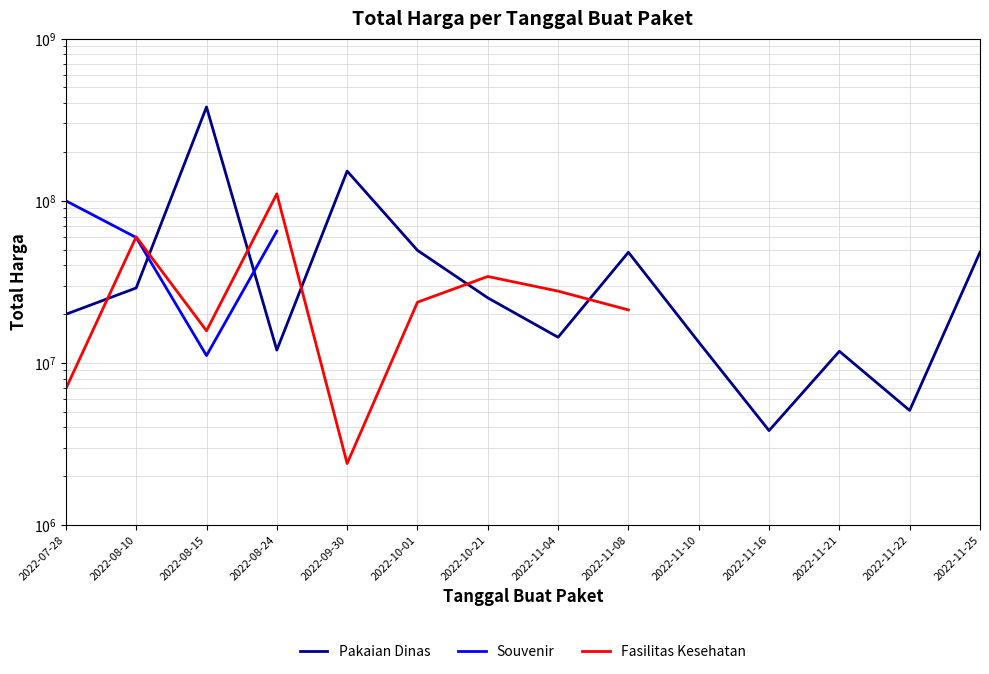

What is the difference between the maximum and minimum values in the Pakaian Dinas series?

375250000.0